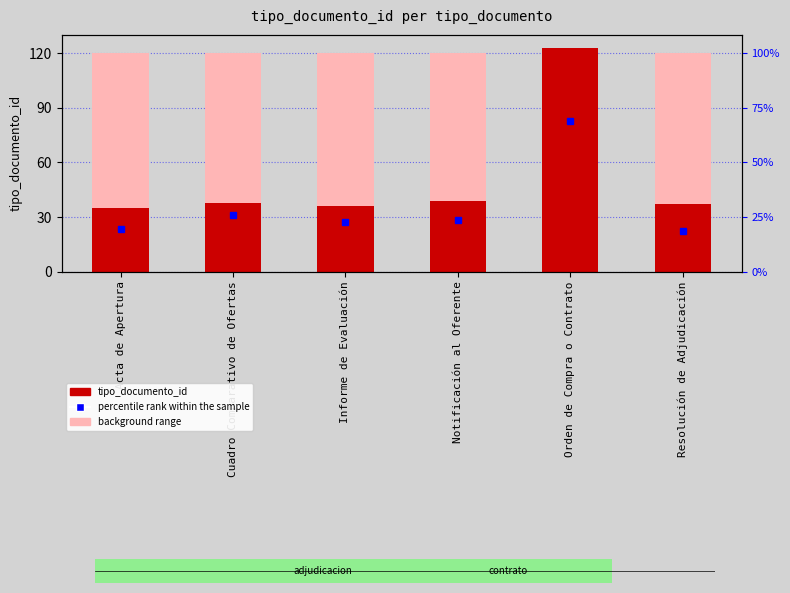

Reading right to left, extract all data points from this chart.

37	123	39	36	38	35